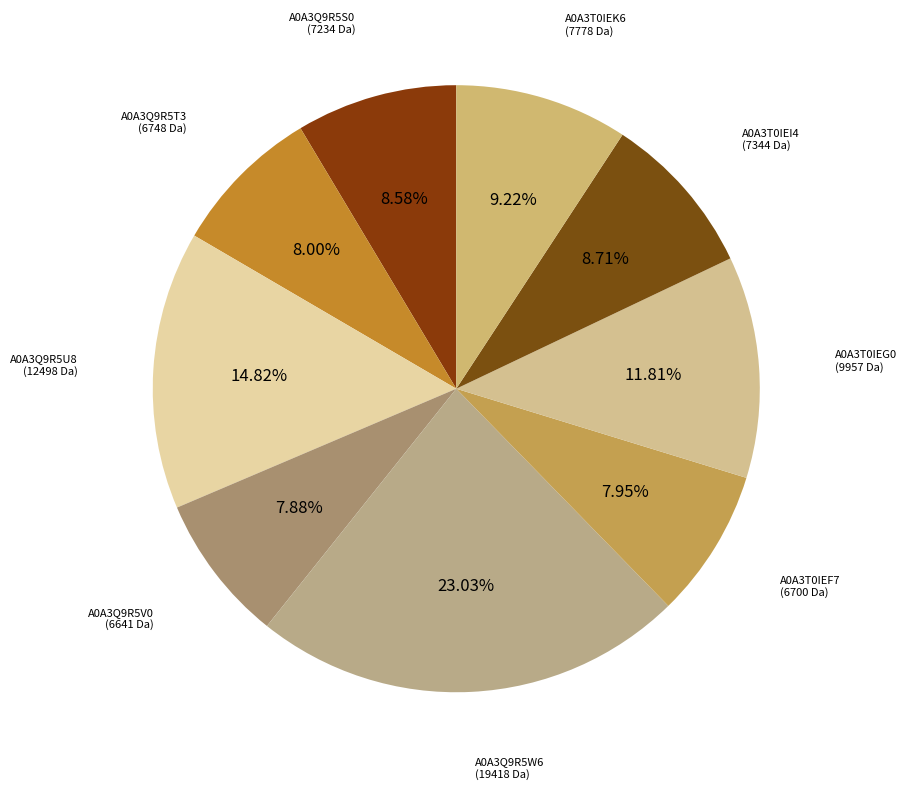

The A0A3T0IEF7 slice represents 1% of the pie. True or false?

False